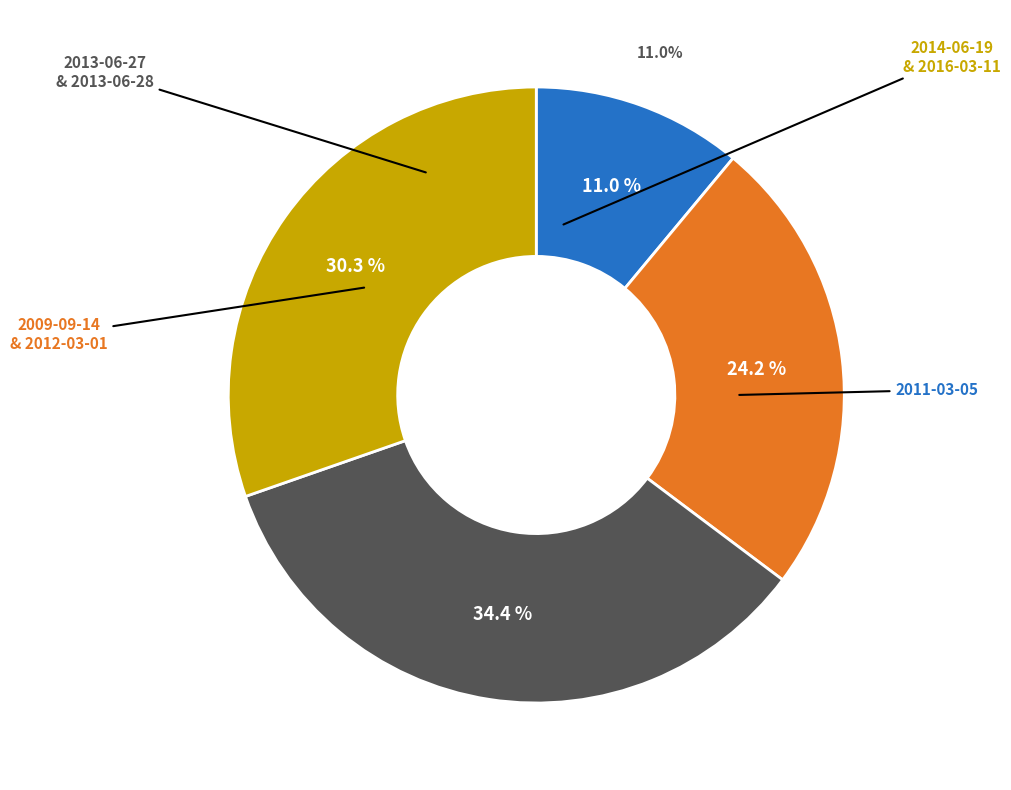

Is it true that 2016-03-11 is 24% of the pie?

False